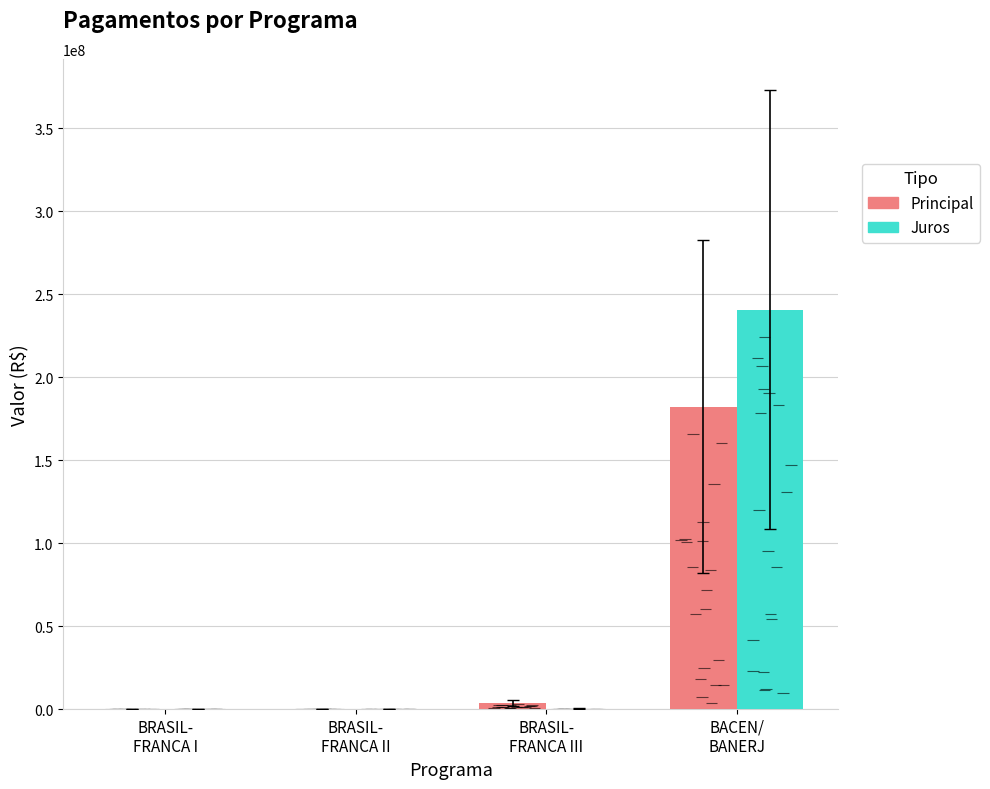

Which series has the largest range (max minus min)?

Juros